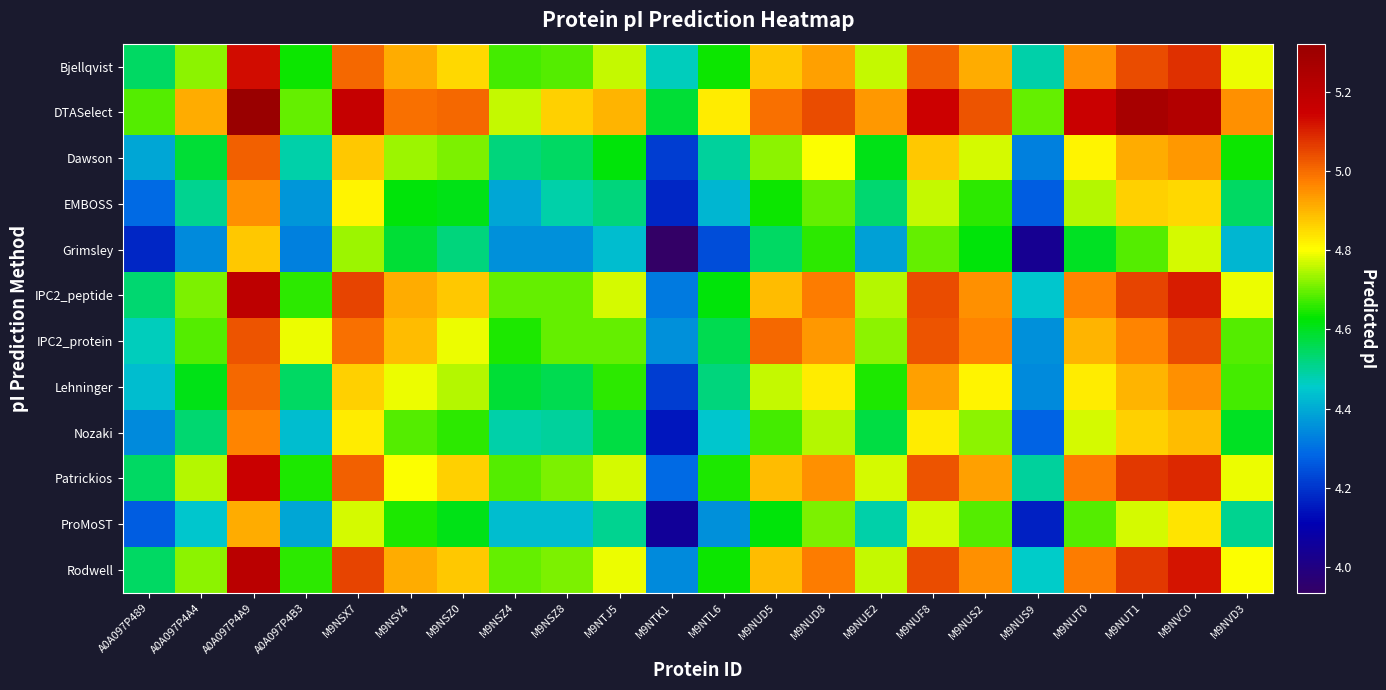

Which series has the largest total across all categories?

DTASelect